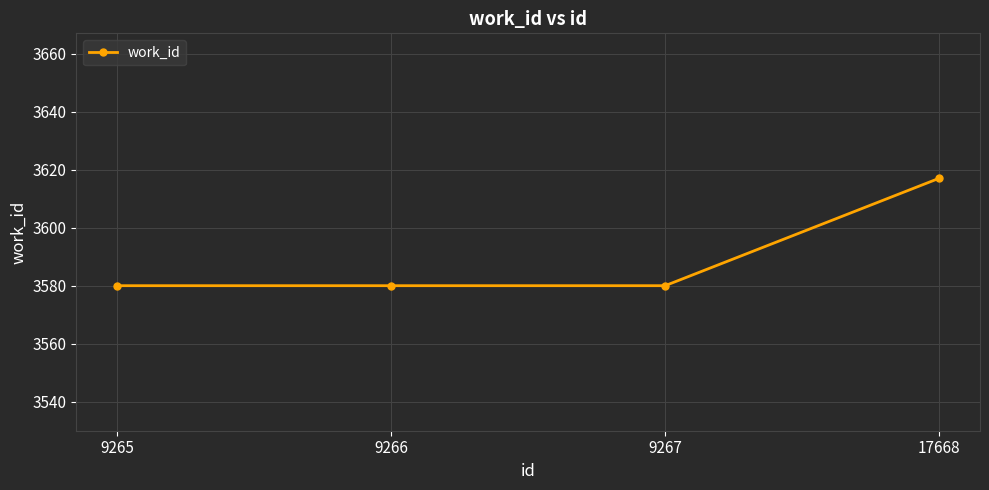

At which category does the chart reach its peak across all series?

17668